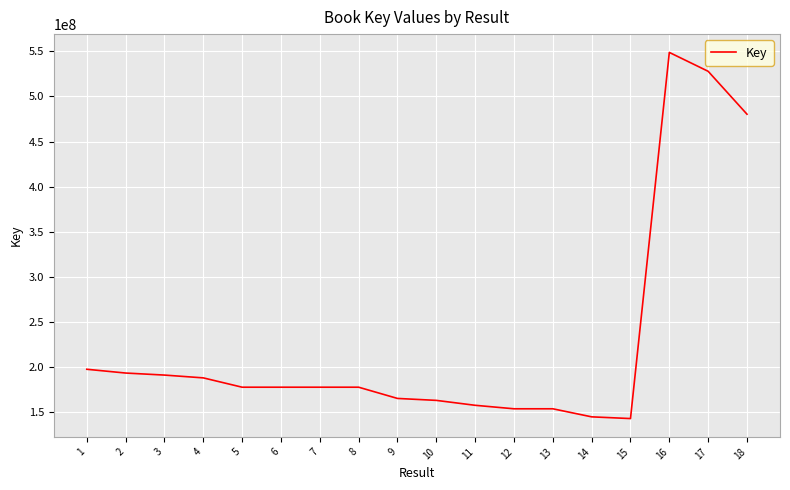

What is the sum of the values at 10 and 7?

340823897